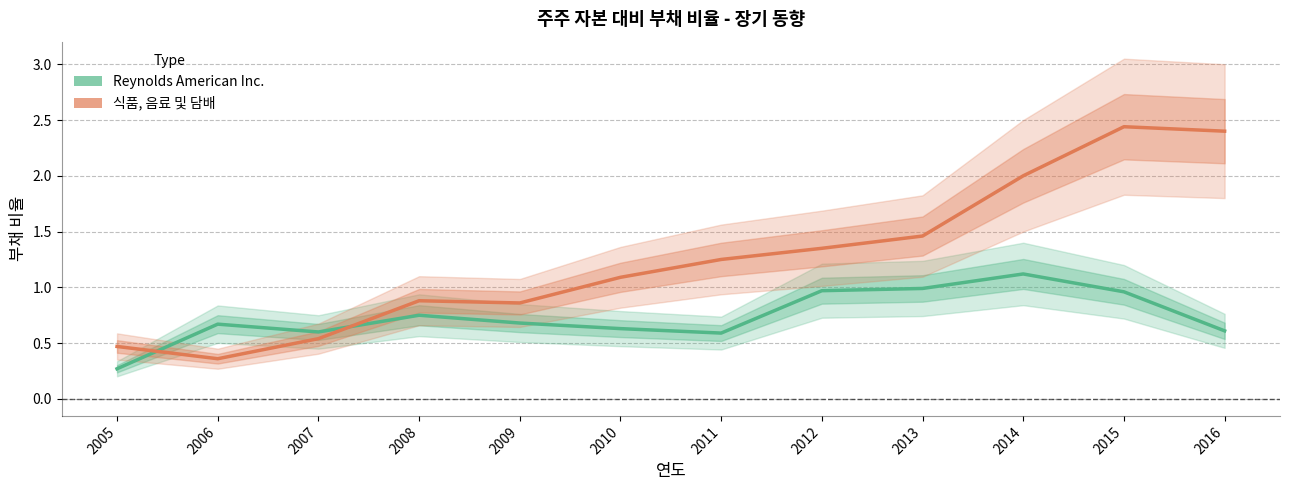

What is the lowest value of the 식품, 음료 및 담배 series?

0.4